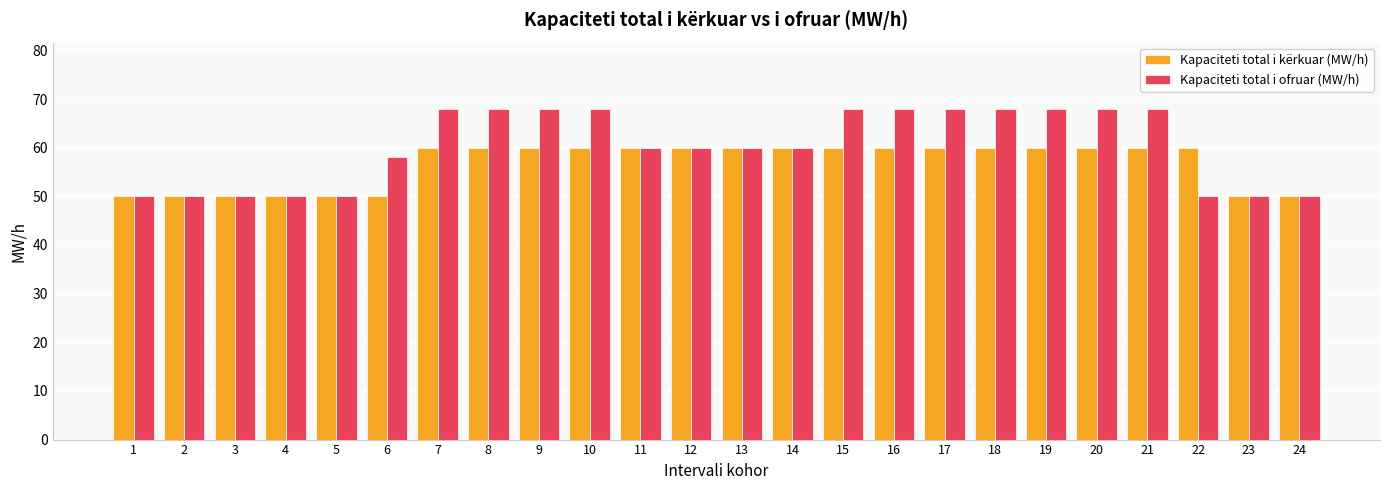

What is the highest value of the Kapaciteti total i kërkuar (MW/h) series?

60